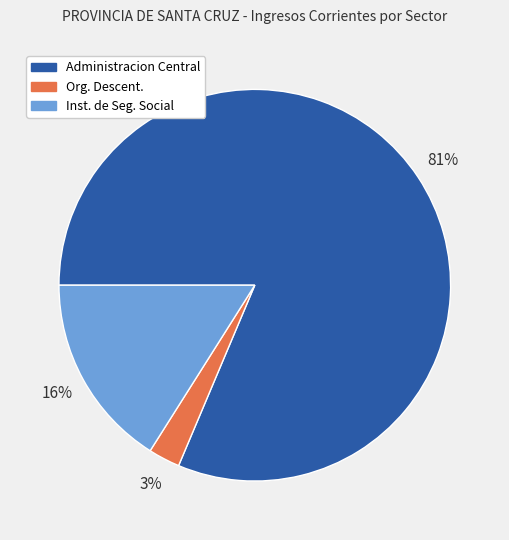

The Org. Descent. slice represents 3% of the pie. True or false?

True